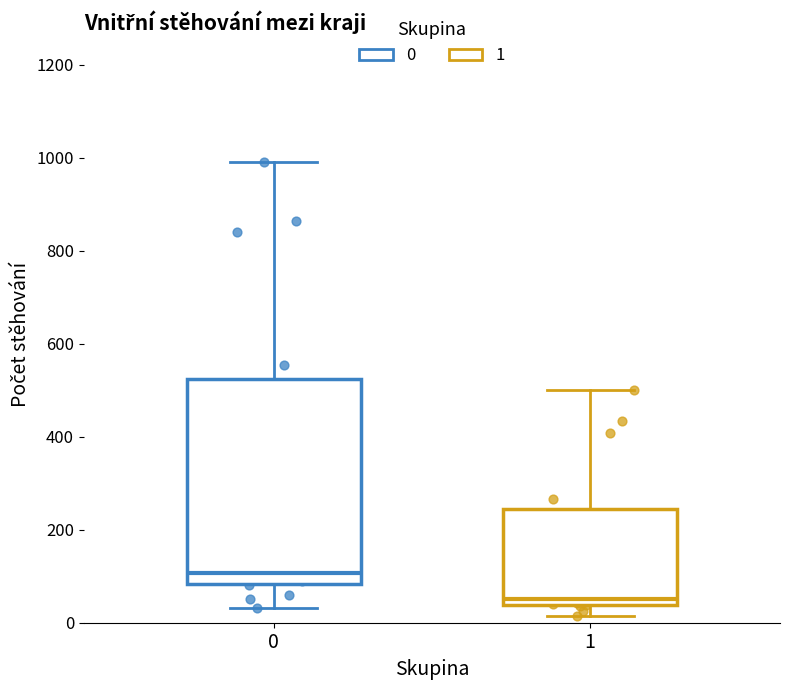

Which box is the tallest, from its lower edge to its upper edge?

0